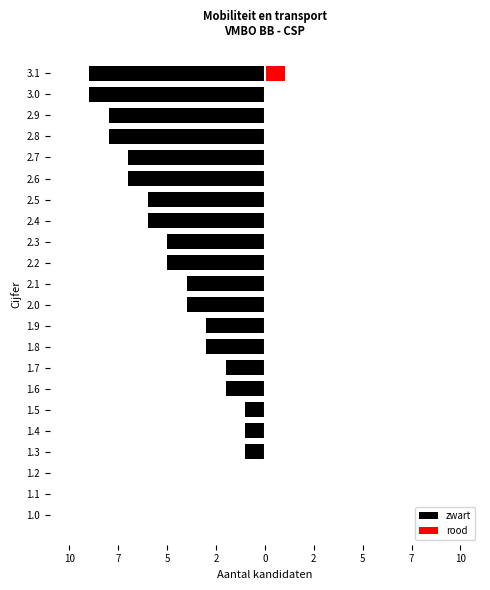

Rank the series by their average value, from highest to lowest.

rood, zwart